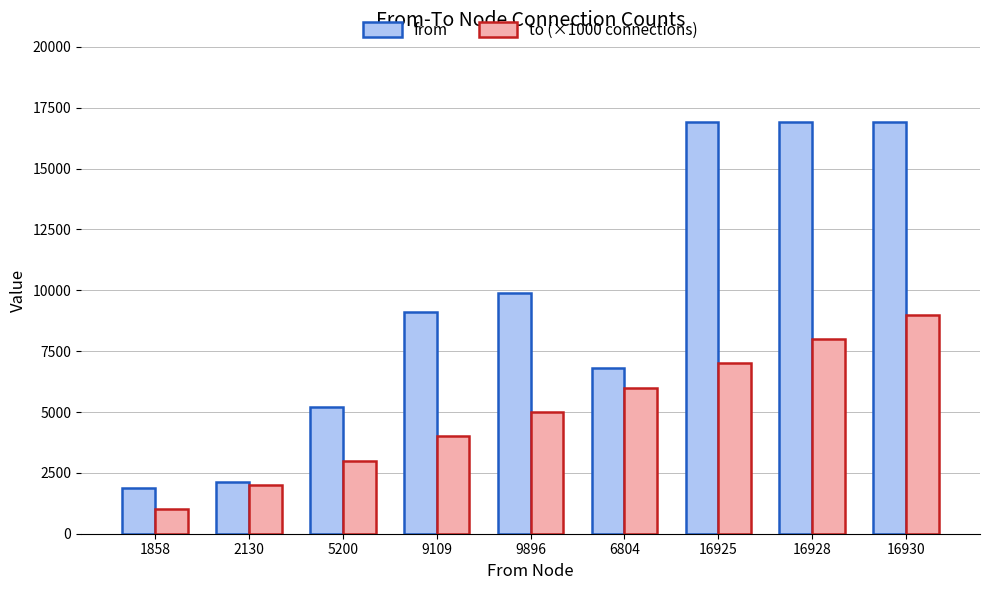

Count the to (×1000 connections) values in the range 3000 to 7000.

5